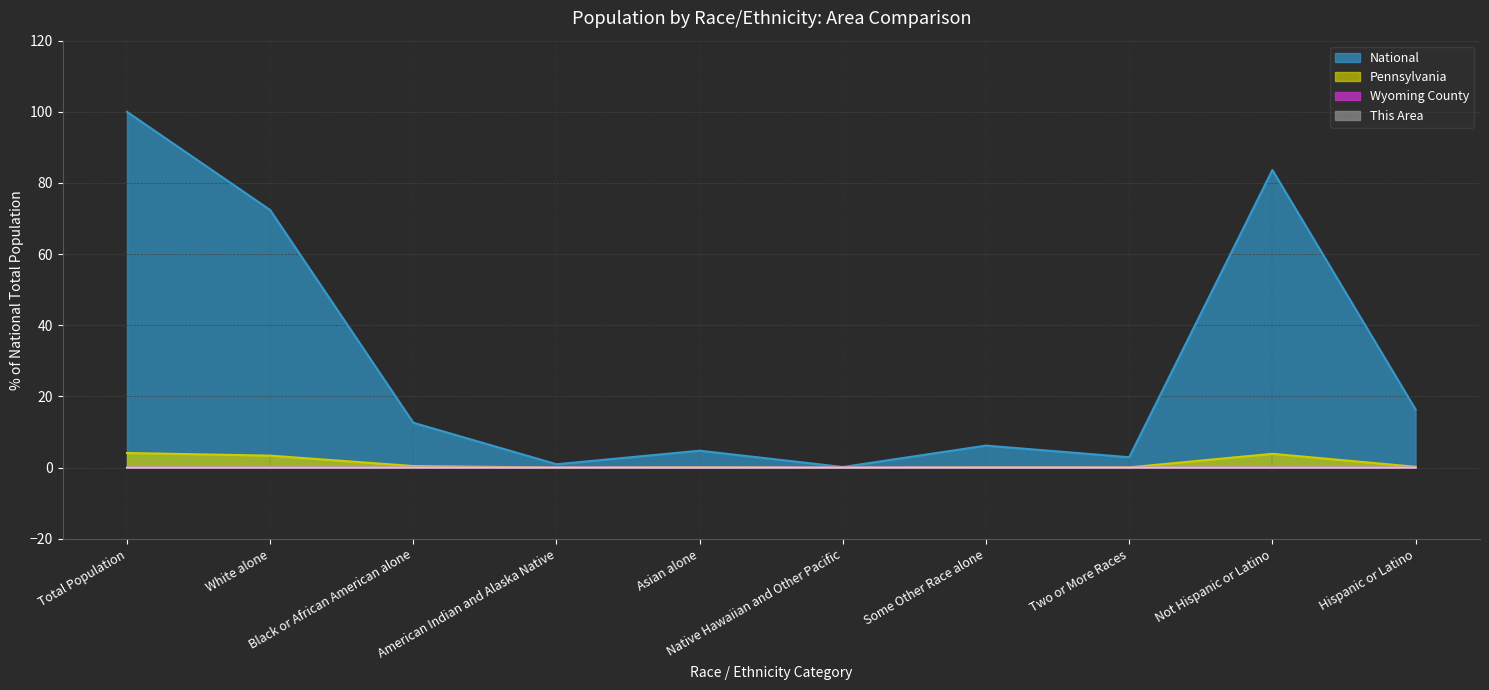

The National series shows 100.0 at Total Population. True or false?

True